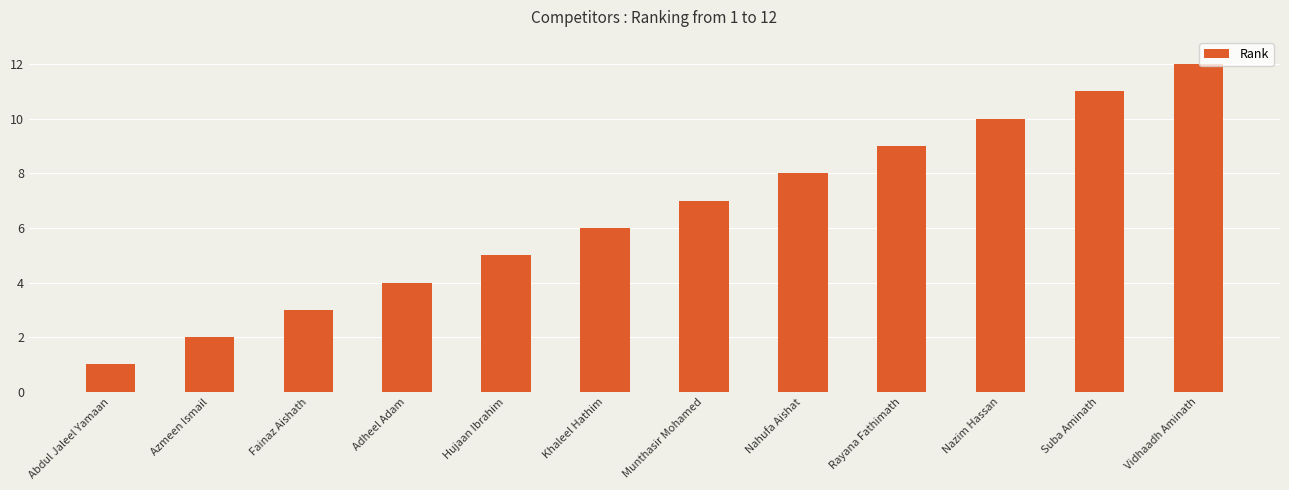

Reading right to left, what are all the values shown in this chart?

12	11	10	9	8	7	6	5	4	3	2	1